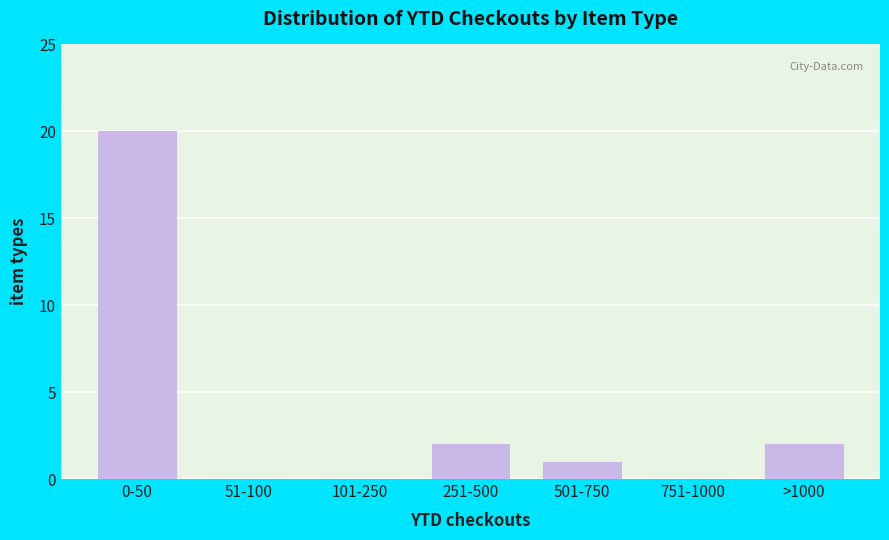

Reading left to right, what are all the values shown in this chart?

0-50=20	51-100=0	101-250=0	251-500=2	501-750=1	751-1000=0	>1000=2